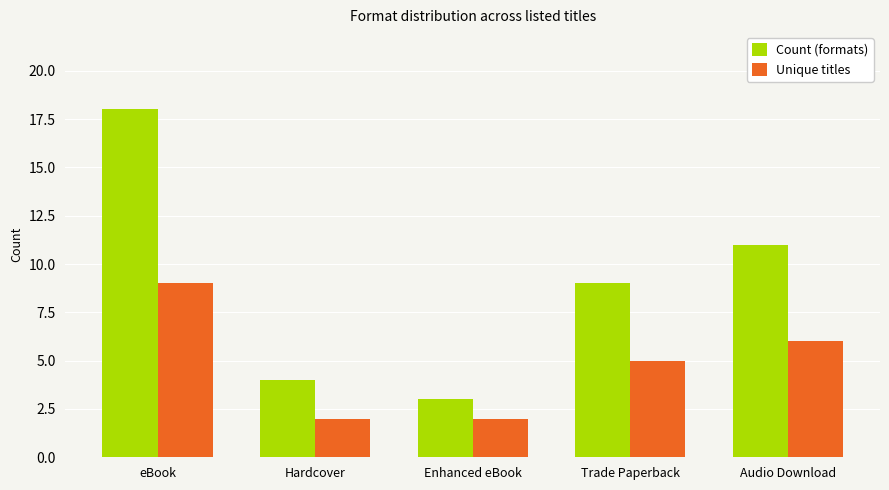

What is the spread (max minus min) of values at Trade Paperback?

4